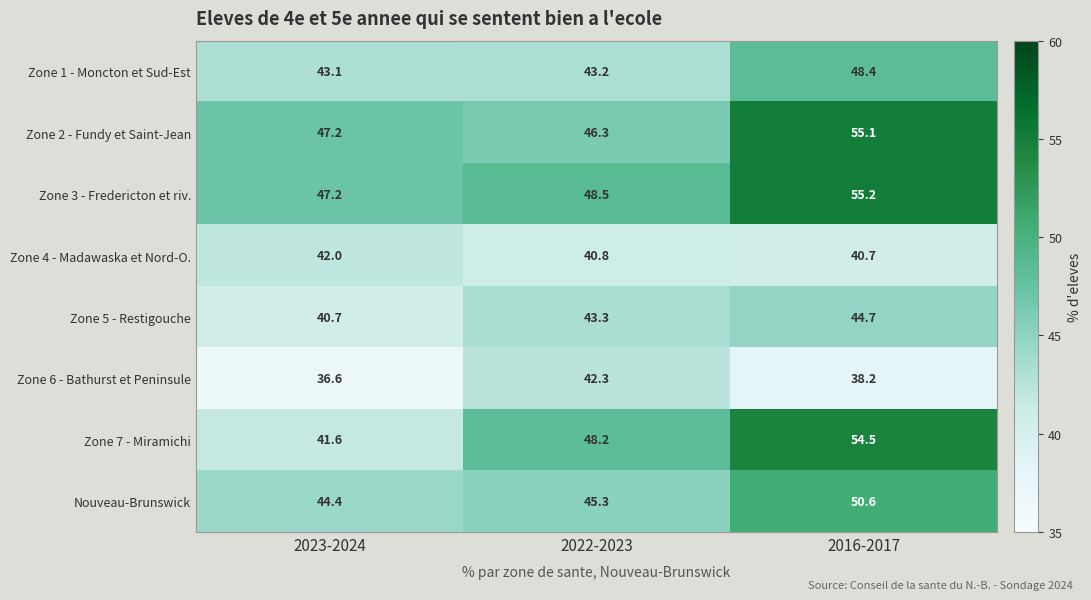

Which label corresponds to the largest value in the chart?

2016-2017